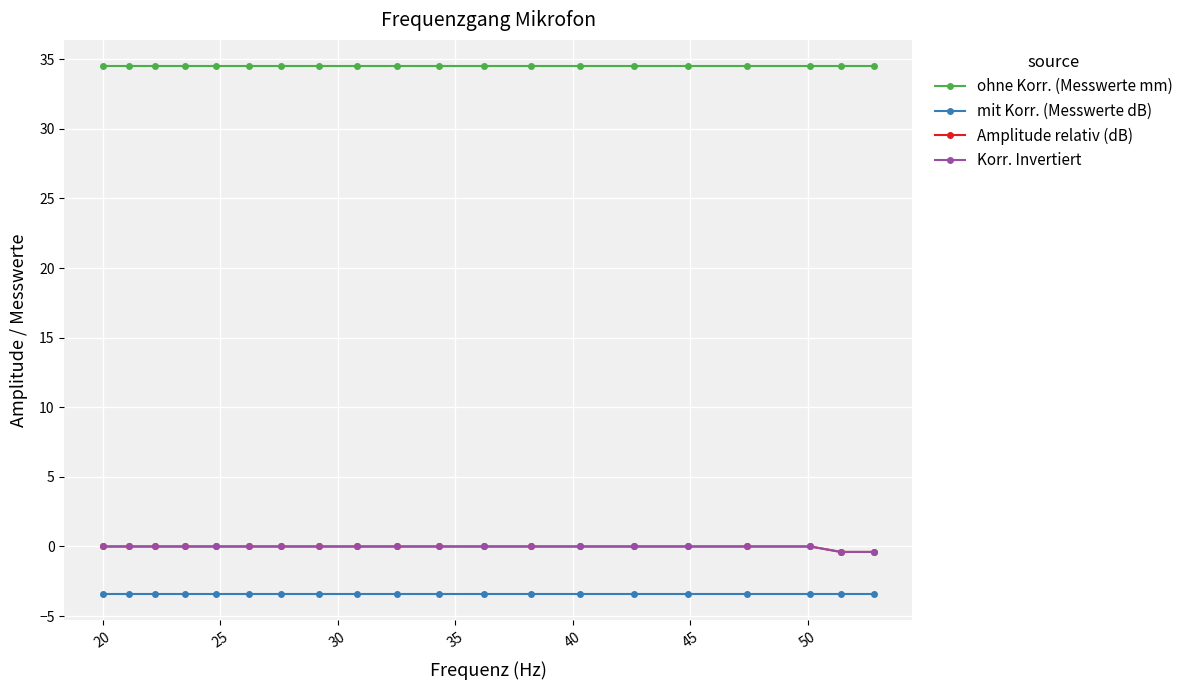

Reading left to right, transcribe all the data shown in this chart.

ohne Korr. (Messwerte mm): 34.5	34.5	34.5	34.5	34.5	34.5	34.5	34.5	34.5	34.5	34.5	34.5	34.5	34.5	34.5	34.5	34.5	34.5	34.5	34.5
mit Korr. (Messwerte dB): -3.4	-3.4	-3.4	-3.4	-3.4	-3.4	-3.4	-3.4	-3.4	-3.4	-3.4	-3.4	-3.4	-3.4	-3.4	-3.4	-3.4	-3.4	-3.4	-3.4
Amplitude relativ (dB): 0.0	0.0	0.0	0.0	0.0	0.0	0.0	0.0	0.0	0.0	0.0	0.0	0.0	0.0	0.0	0.0	0.0	0.0	-0.4	-0.4
Korr. Invertiert: 0.0	0.0	0.0	0.0	0.0	0.0	0.0	0.0	0.0	0.0	0.0	0.0	0.0	0.0	0.0	0.0	0.0	0.0	-0.4	-0.4